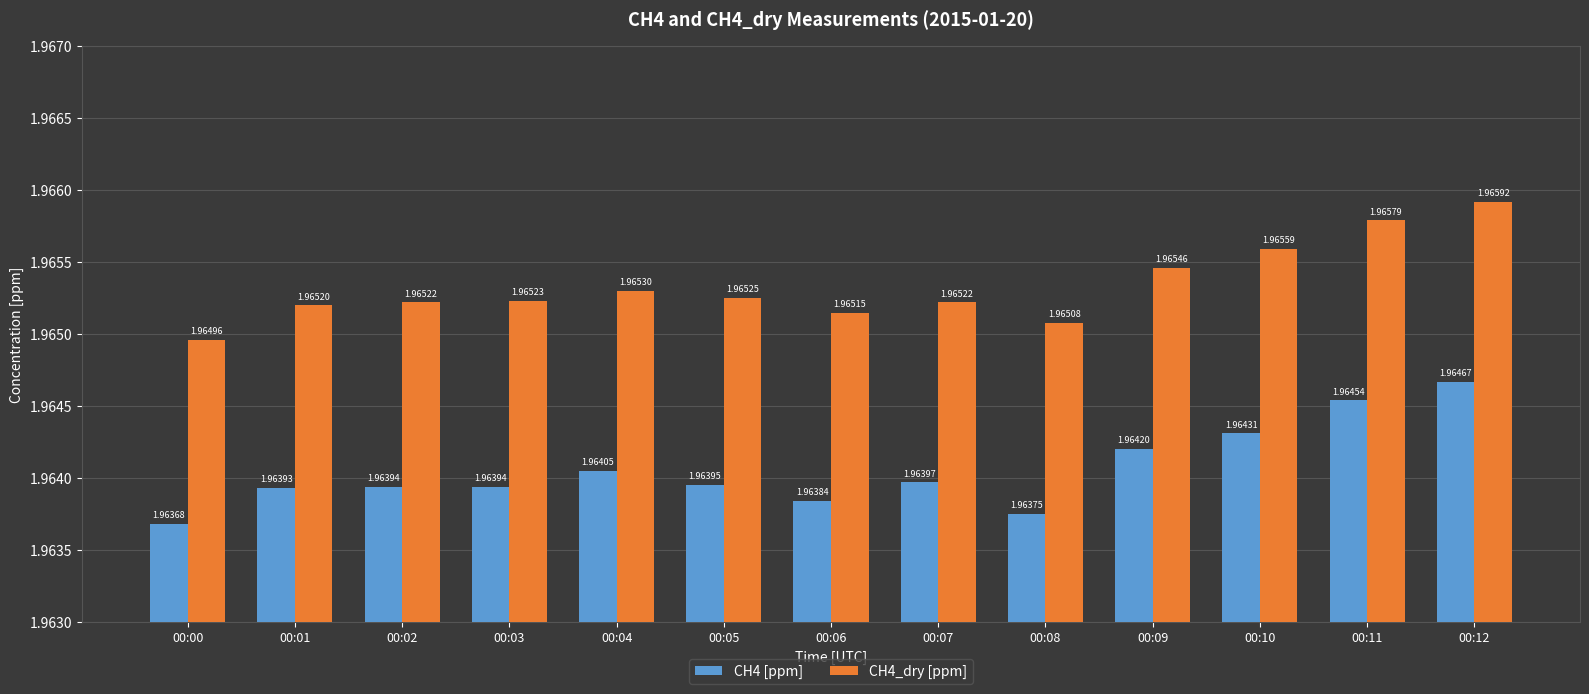

Which series changed the most between 00:02 and 00:04?

CH4 [ppm]